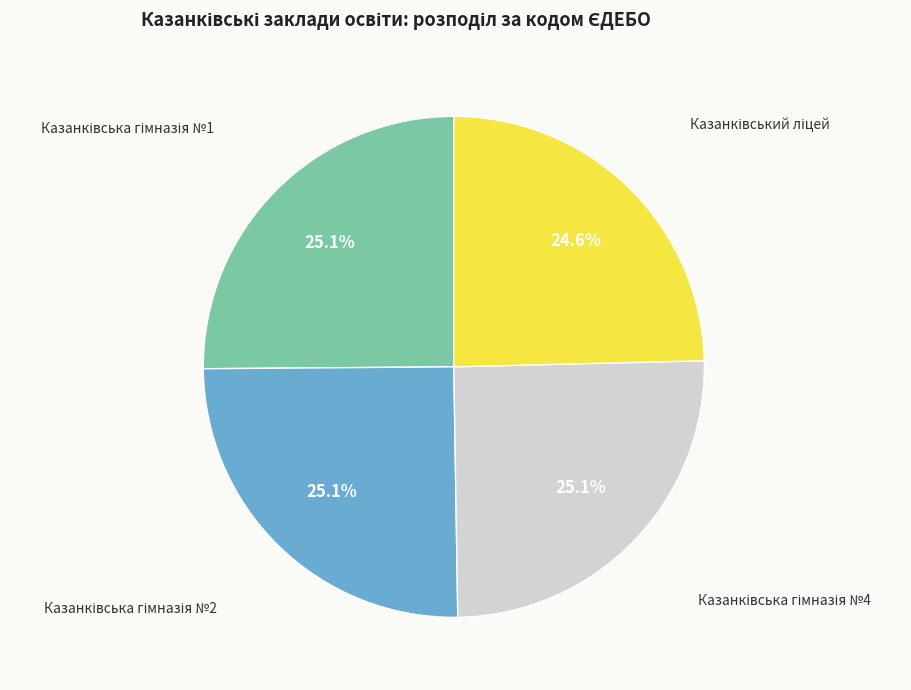

Is there a majority slice in this chart?

No